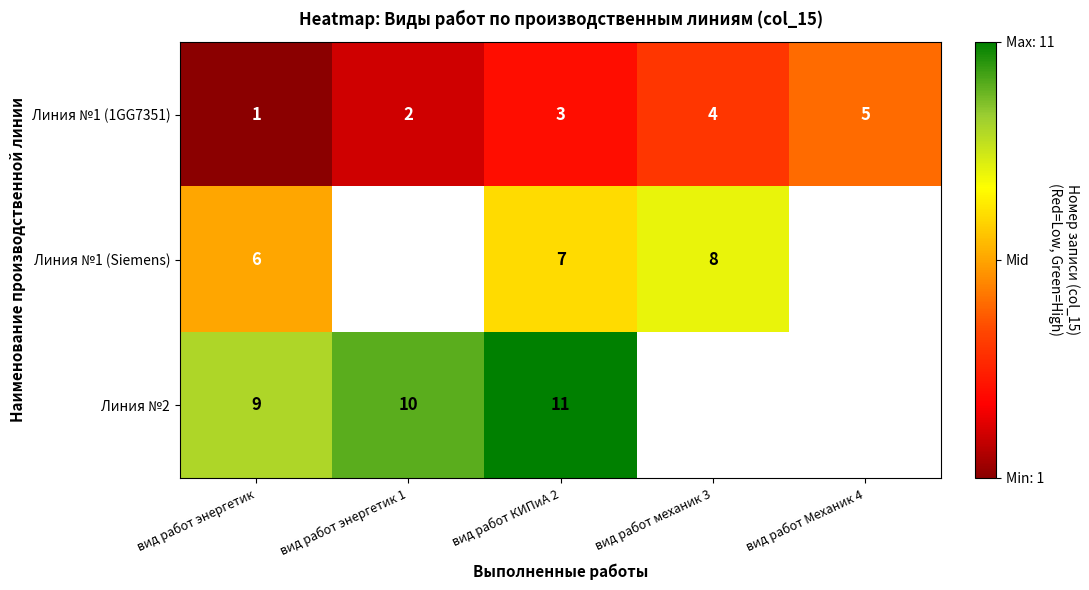

True or false: Линия №1 (Siemens) has a value of 8 at вид работ механик 3.

True